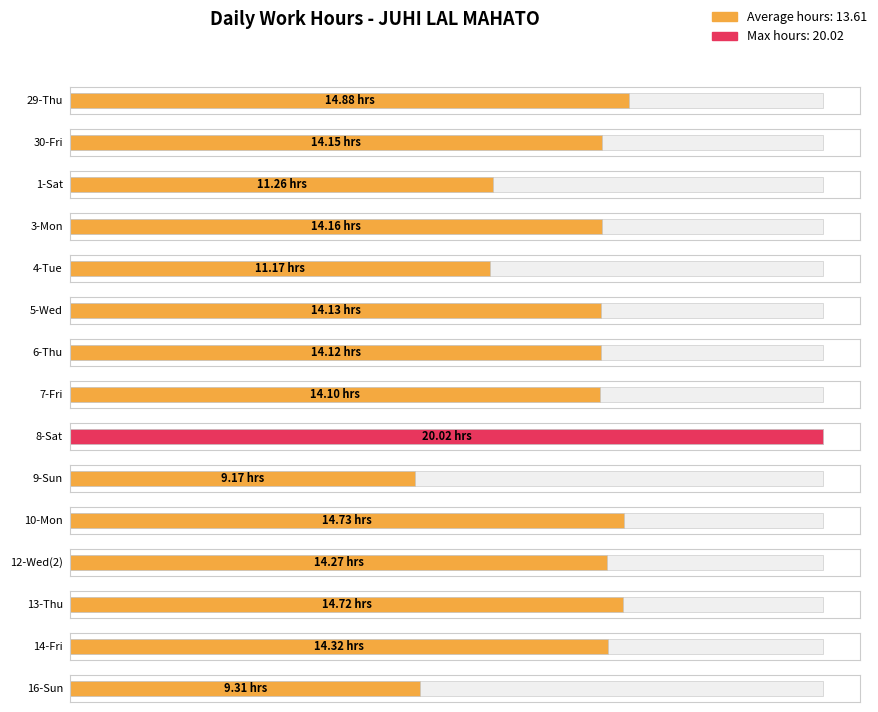

Does the chart contain any negative values?

No